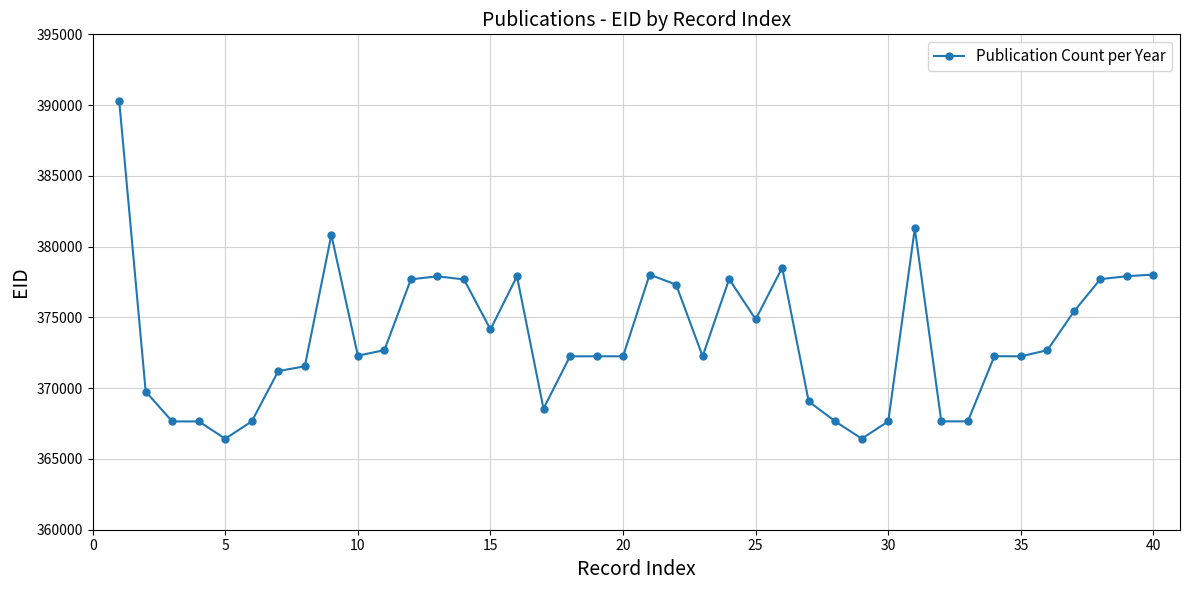

True or false: there are more than 2 points higher than both neighbors.

True